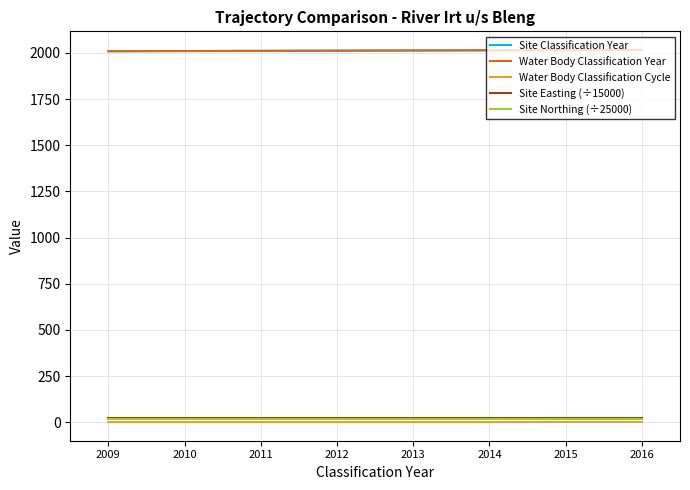

At which label does Site Easting (÷15000) reach its minimum?

2009